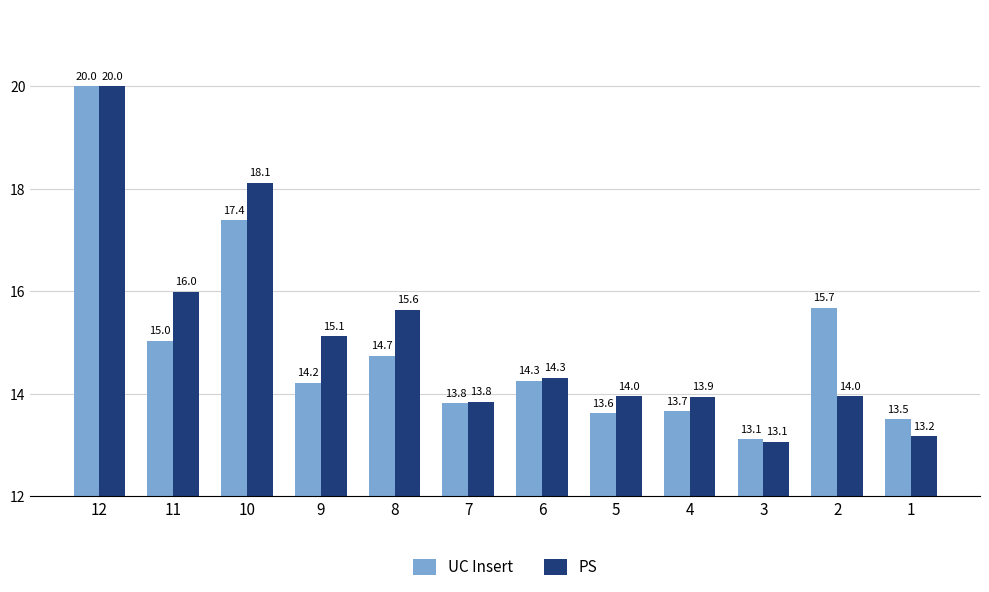

The PS series shows 13.9 at 4. True or false?

True